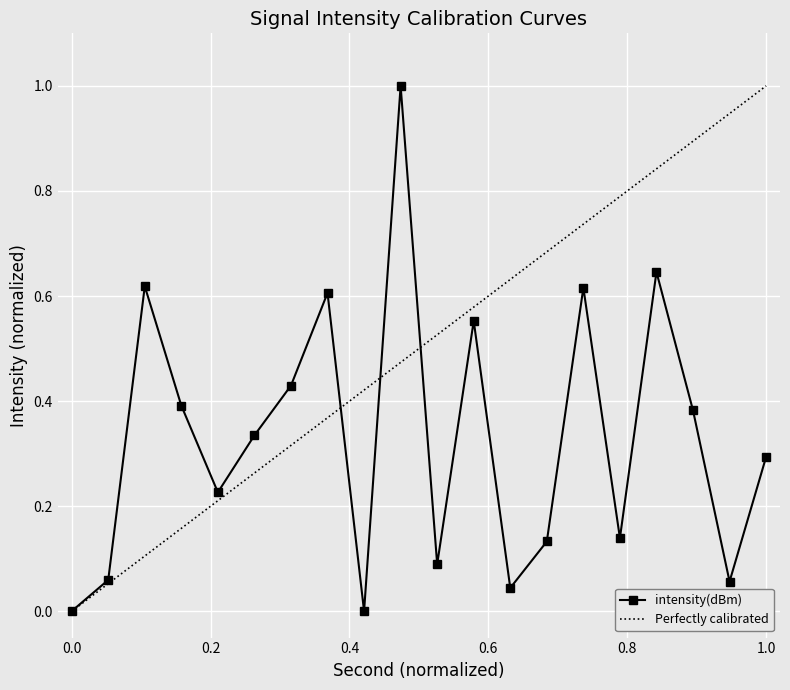

What value does the data have at 20?

0.1